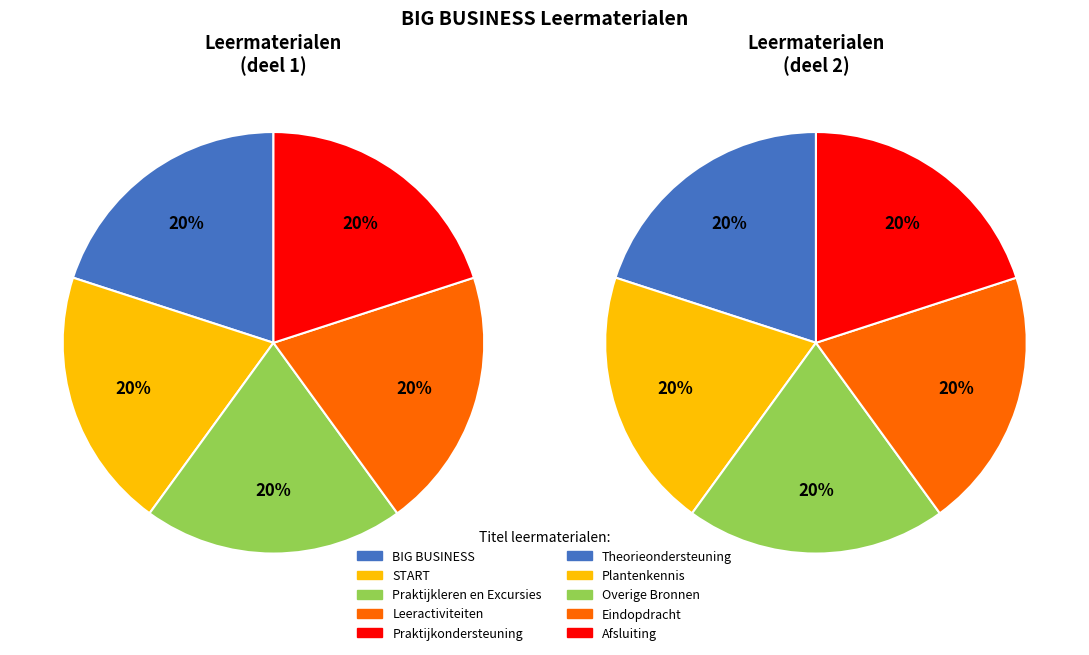

Is Leeractiviteiten the majority of the pie?

No